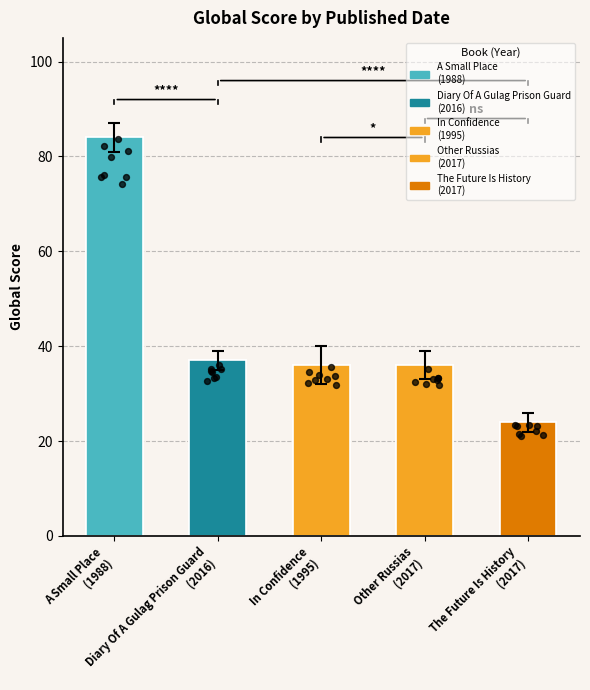

Is the value of Global Score at In Confidence (1995) greater than the value of Global Rank at Other Russias (2017)?

No